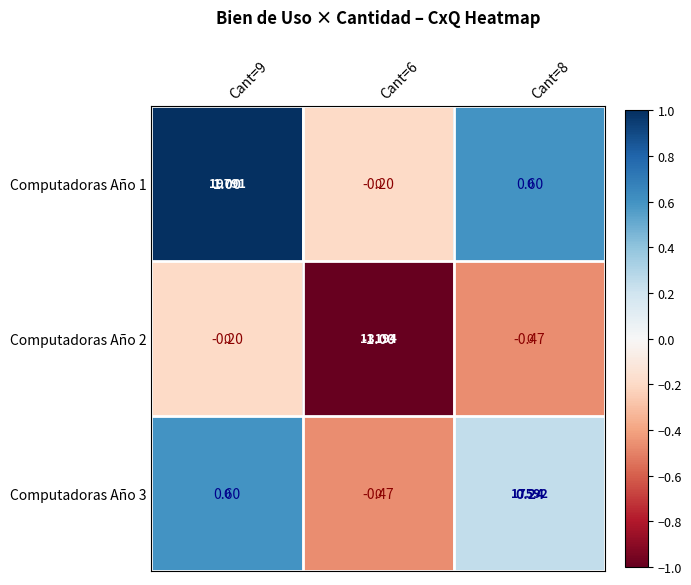

Rank the categories by Computadoras Año 1 value from highest to lowest.

Cant=9, Cant=8, Cant=6